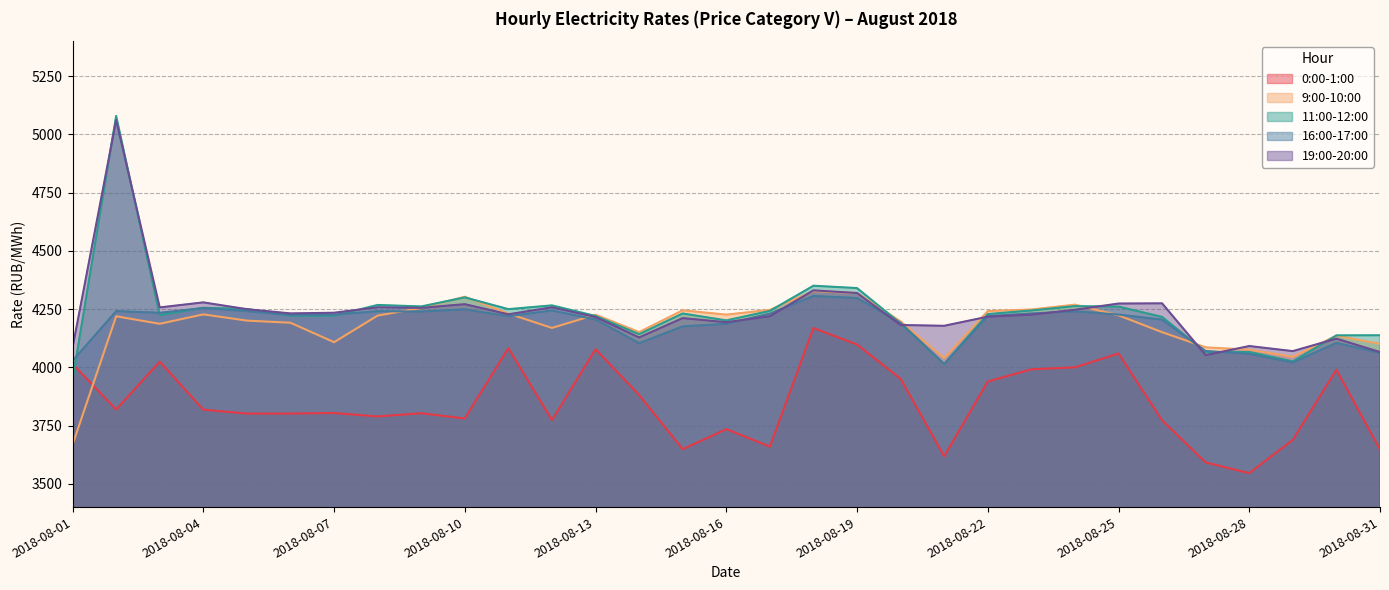

The 16:00-17:00 series shows 4186.7 at 2018-08-16. True or false?

True